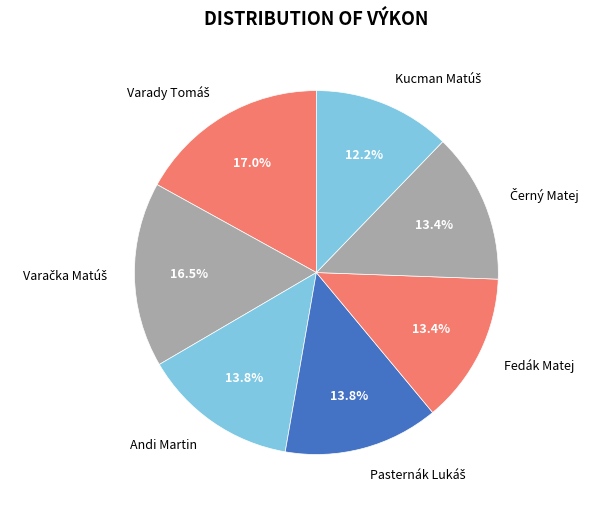

How many segments does this pie chart have?

7